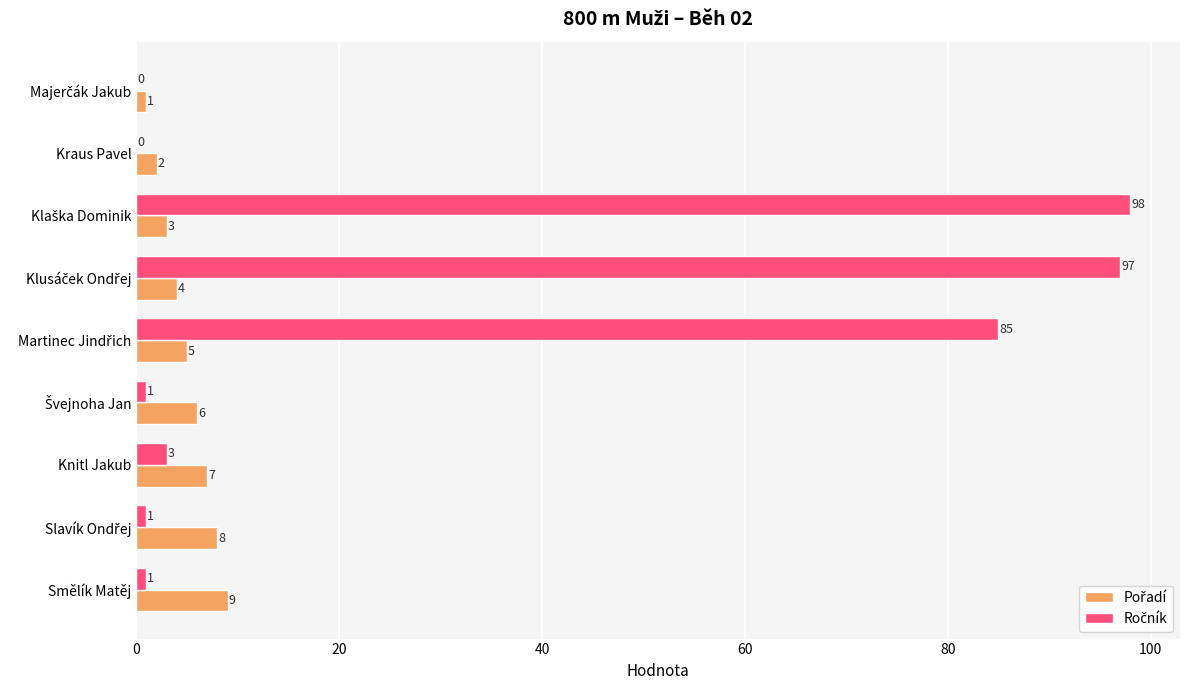

What is the maximum value shown in the chart?

98